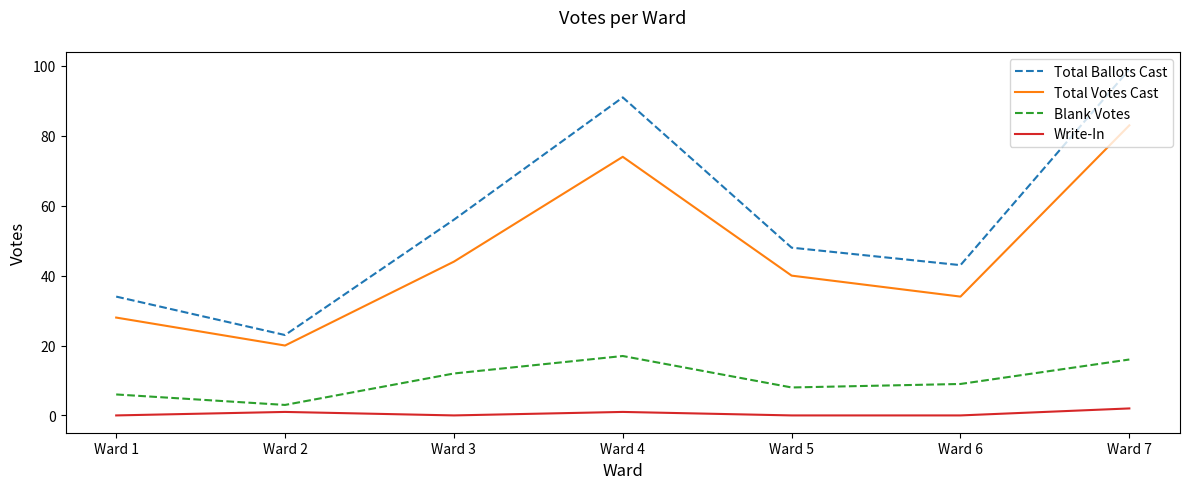

What is the sum of all Total Votes Cast values?

323